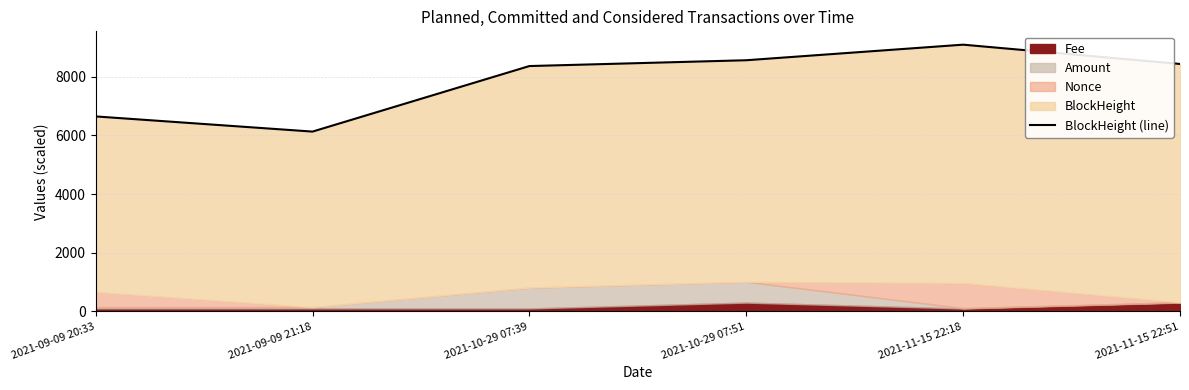

At which category does the data reach its first local valley?

2021-09-09 21:18